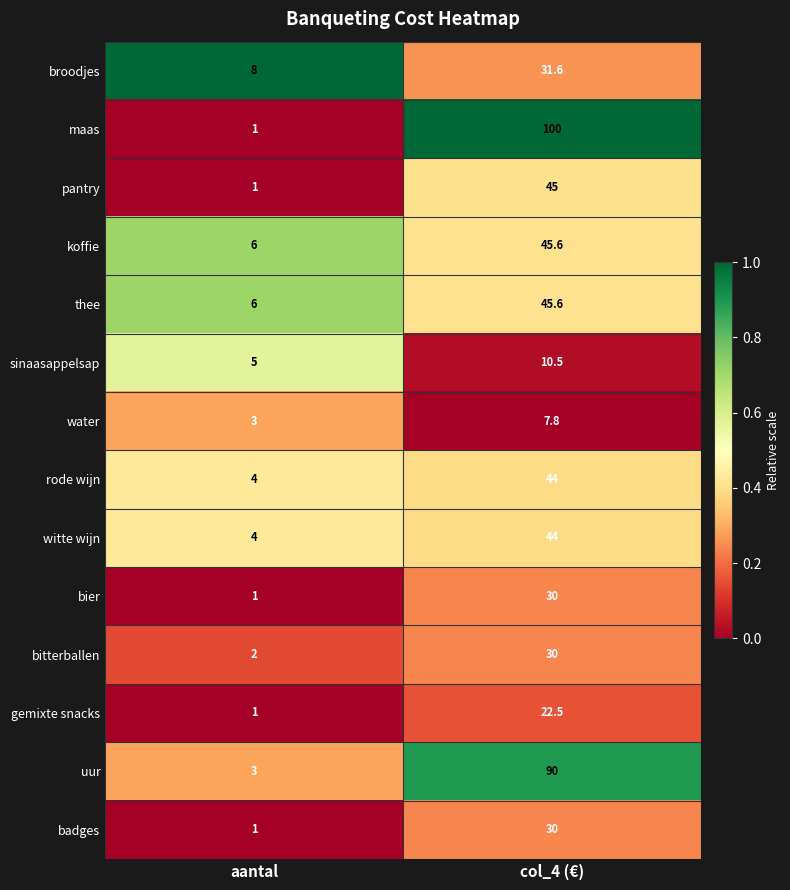

What is the difference between the maximum and minimum values in the broodjes series?

23.6